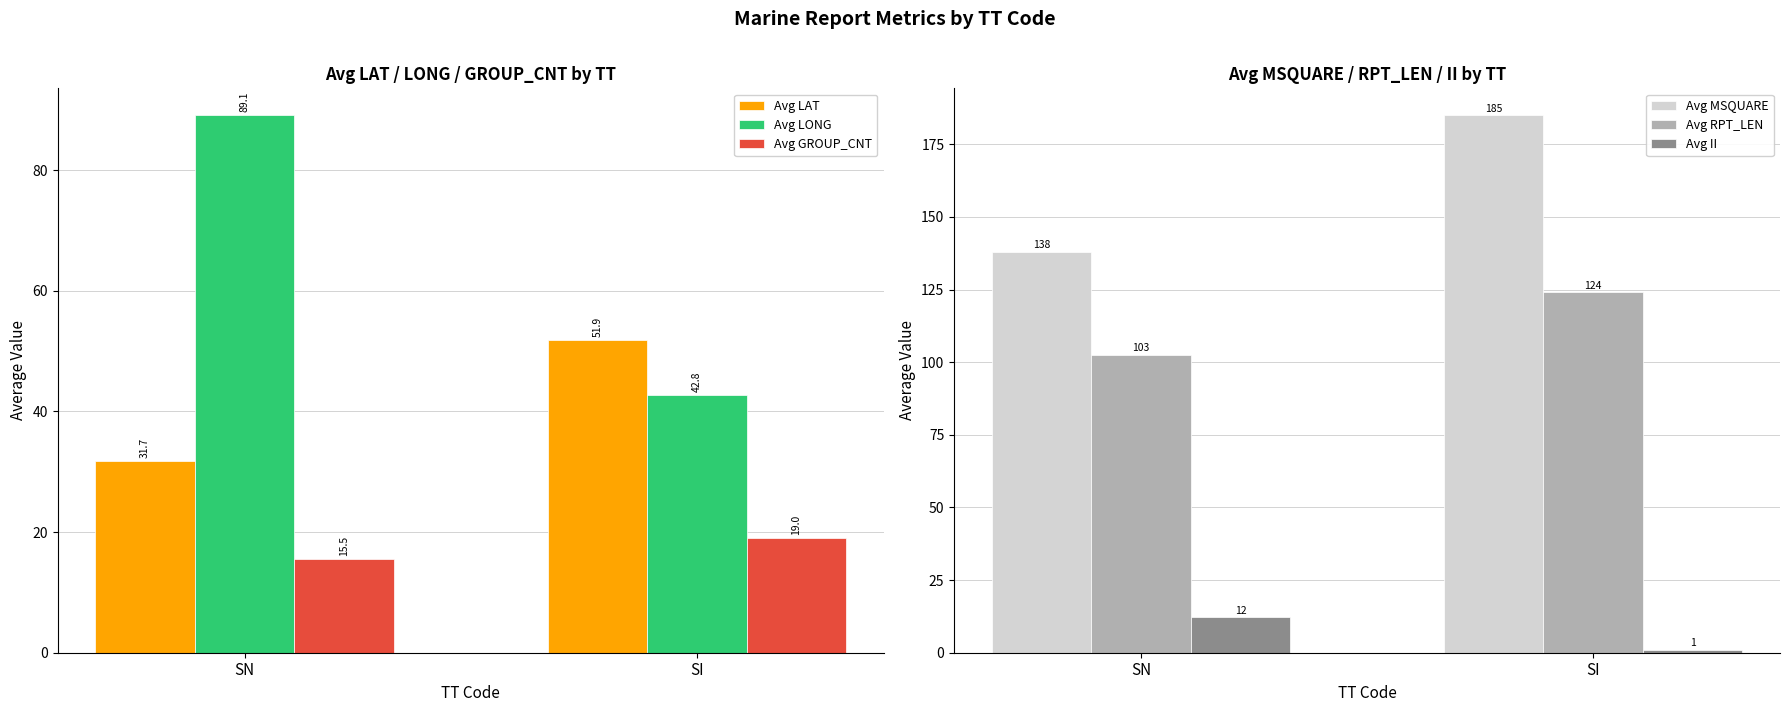

What is the average value of the Avg MSQUARE series?

161.5